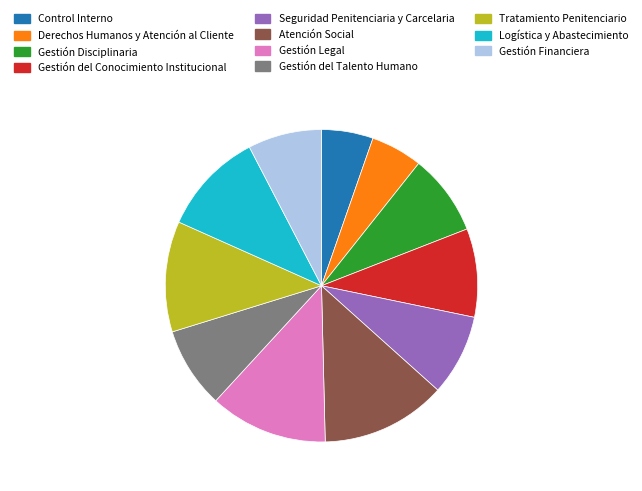

Which slice is the largest?

Atención Social